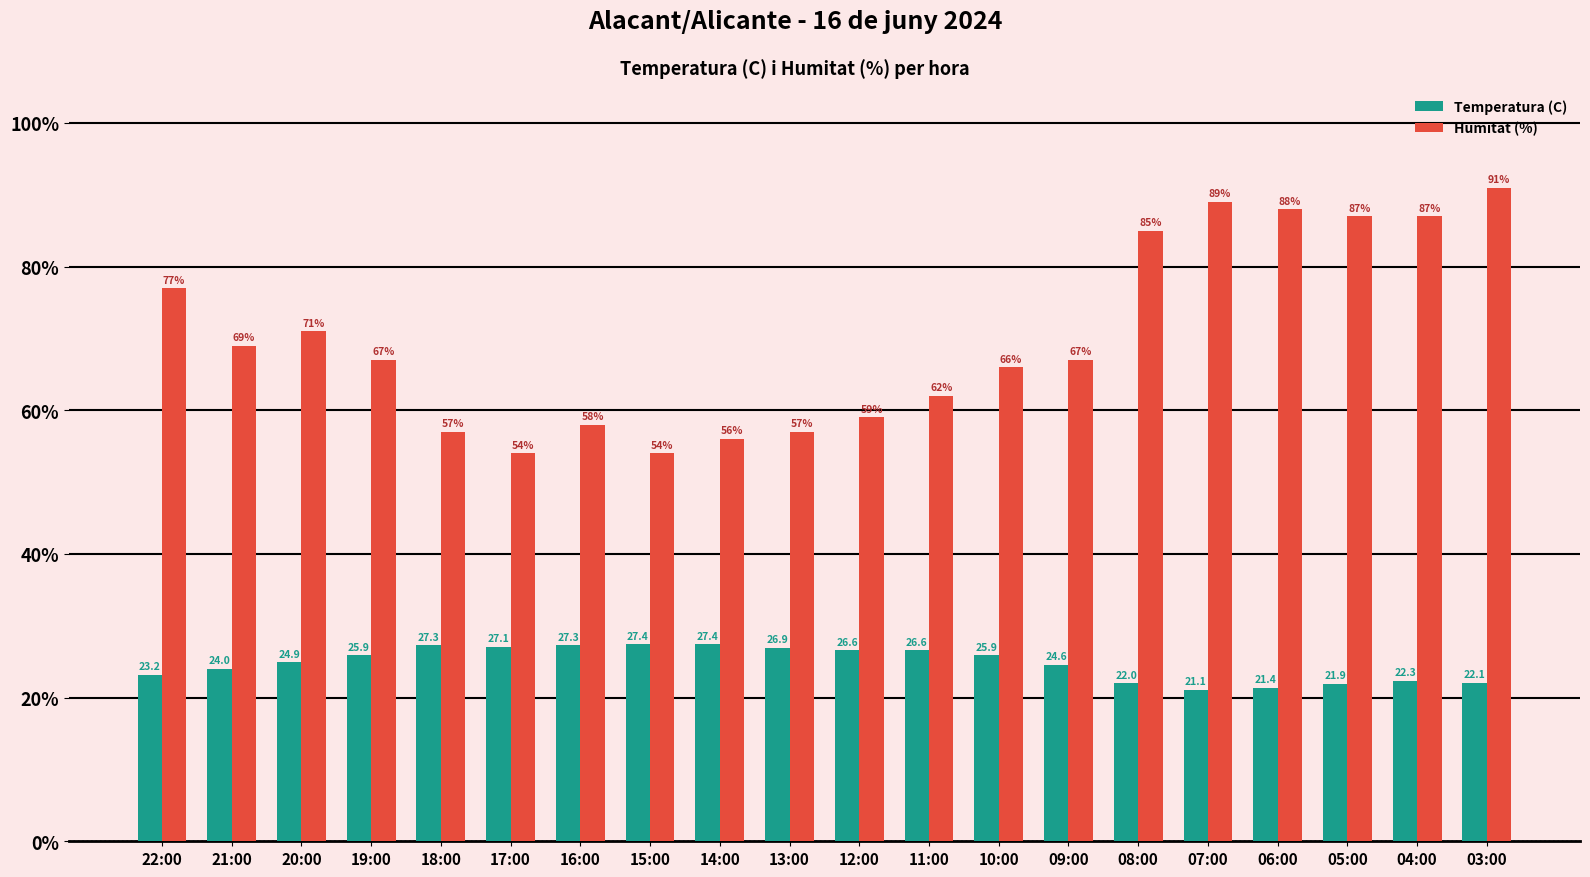

Reading right to left, list all the values displayed in this chart.

Temperatura (C): 22.1	22.3	21.9	21.4	21.1	22.0	24.6	25.9	26.6	26.6	26.9	27.4	27.4	27.3	27.1	27.3	25.9	24.9	24.0	23.2
Humitat (%): 91.0	87.0	87.0	88.0	89.0	85.0	67.0	66.0	62.0	59.0	57.0	56.0	54.0	58.0	54.0	57.0	67.0	71.0	69.0	77.0